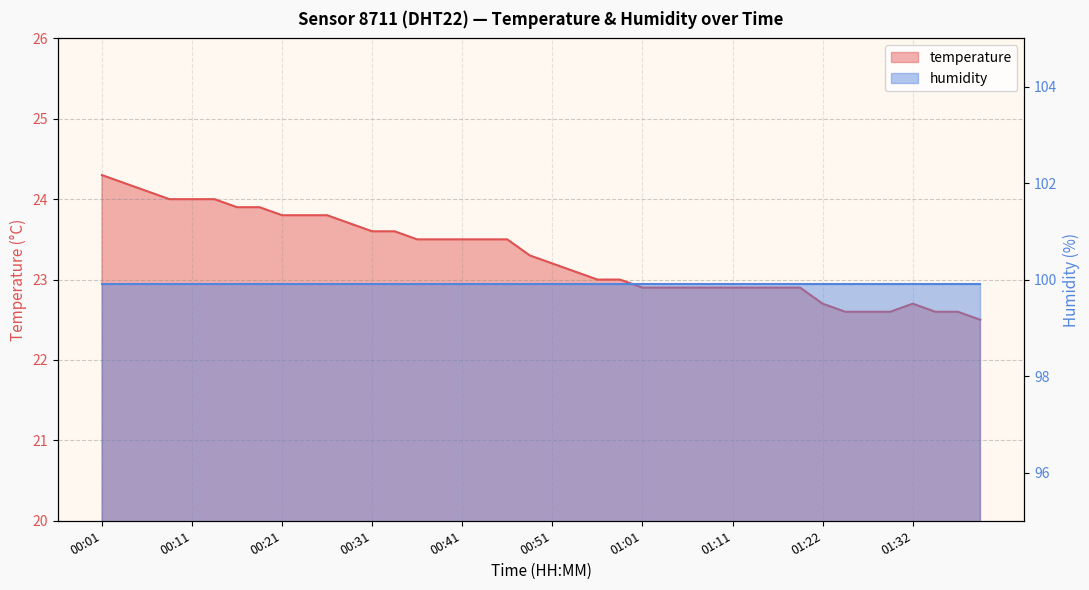

At which category does the data reach its first local peak?

01:32